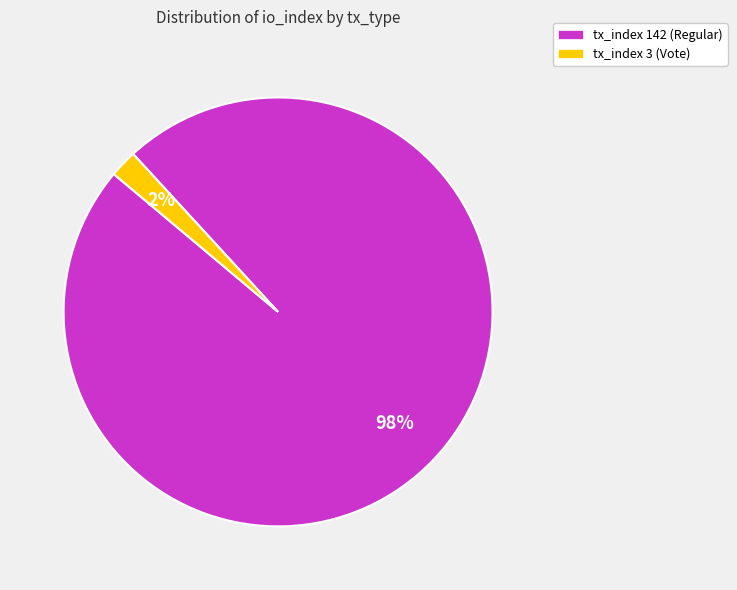

To the nearest percent, what percentage of the pie is tx_index 3 (Vote)?

2%